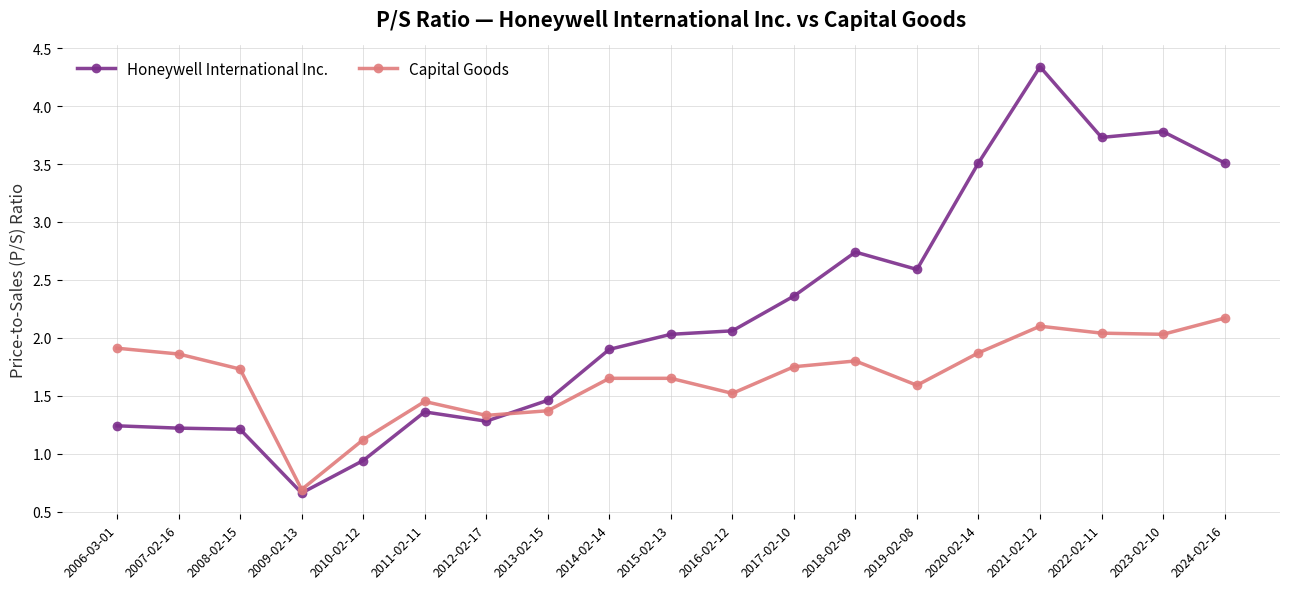

The value of Capital Goods at 2010-02-12 is 1.9. True or false?

False